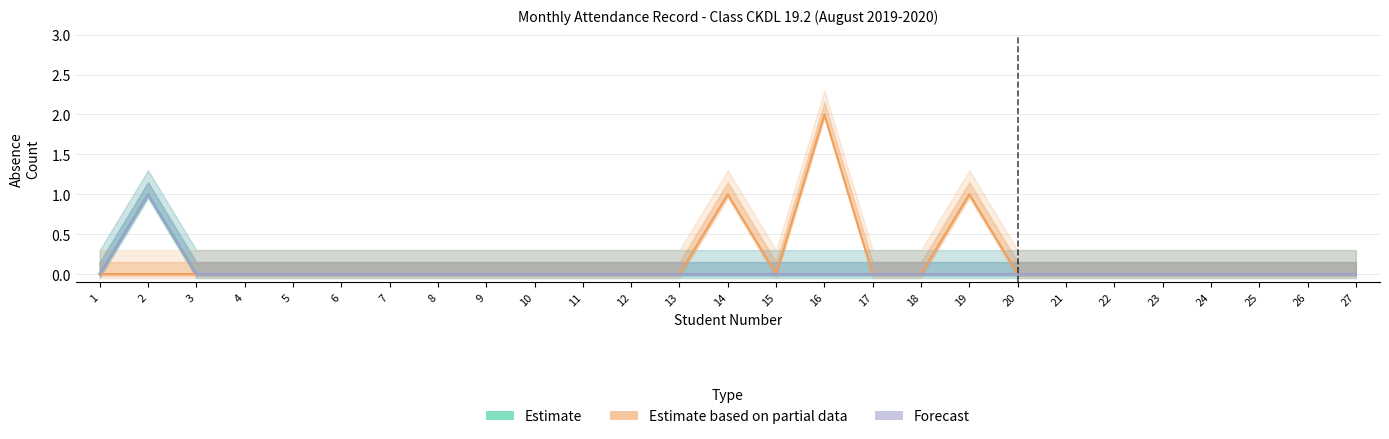

Reading left to right, what are all the values shown in this chart?

Estimate: 0	1	0	0	0	0	0	0	0	0	0	0	0	0	0	0	0	0	0	0	0	0	0	0	0	0	0
Estimate based on partial data: 0	0	0	0	0	0	0	0	0	0	0	0	0	1	0	2	0	0	1	0	0	0	0	0	0	0	0
Forecast: 0	1	0	0	0	0	0	0	0	0	0	0	0	0	0	0	0	0	0	0	0	0	0	0	0	0	0